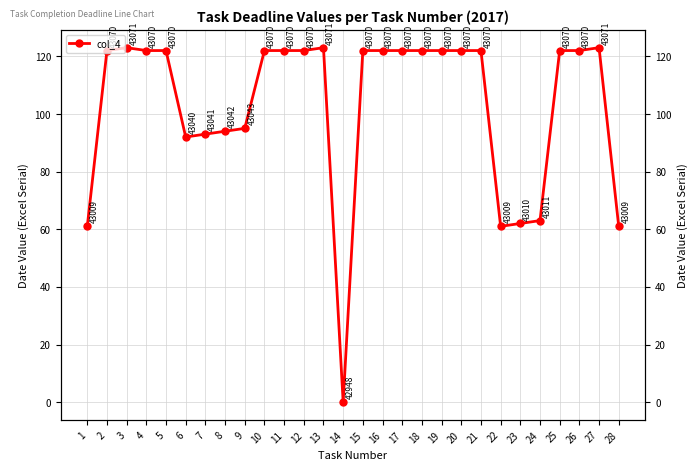

What is the value of the 22nd point from the left?

61